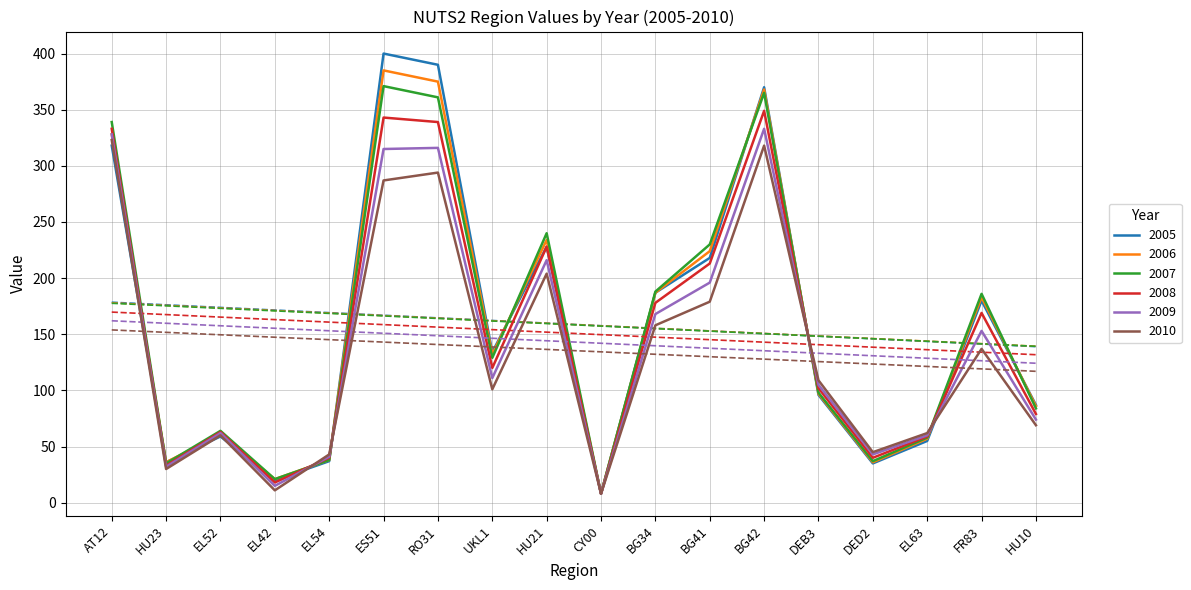

What is the average value of the 2005 series?

159